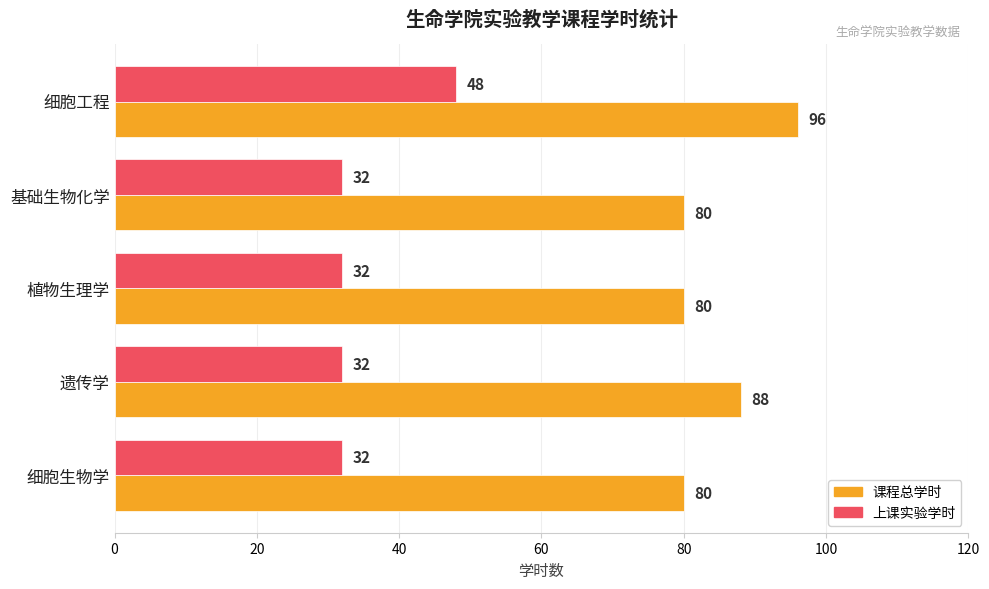

The value of 课程总学时 at 植物生理学 is 45. True or false?

False